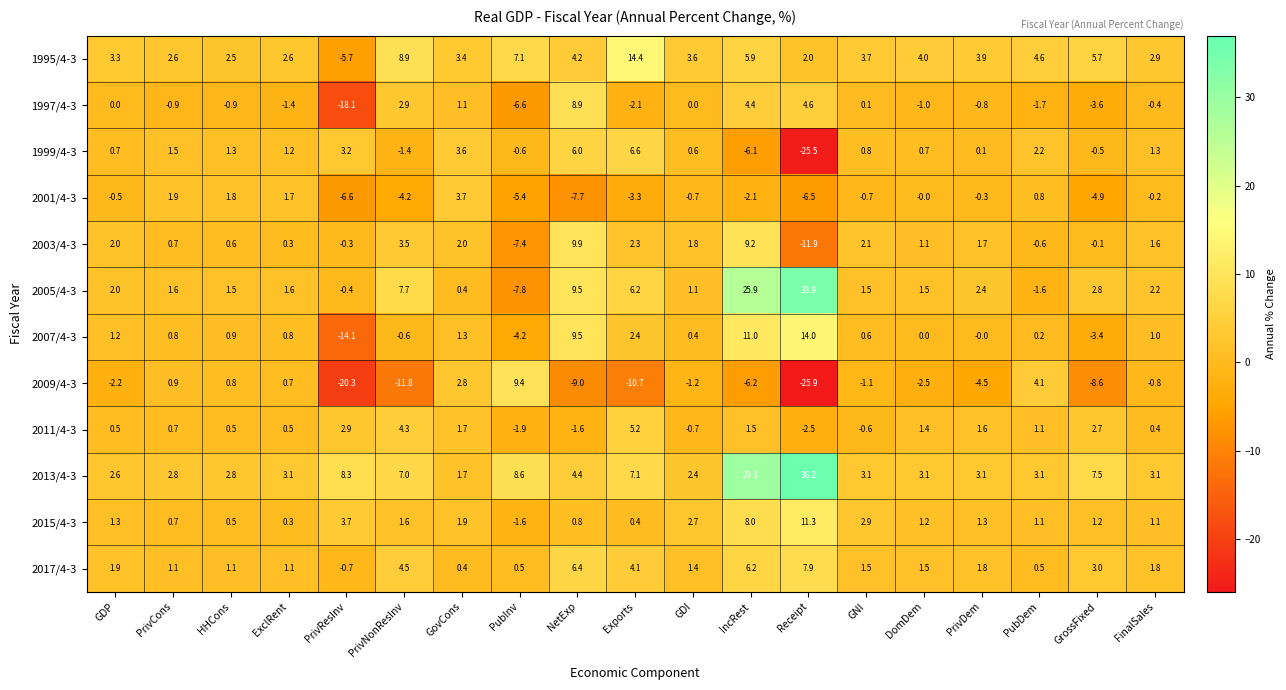

What is the sum of all 2001/4-3 values?

-33.2